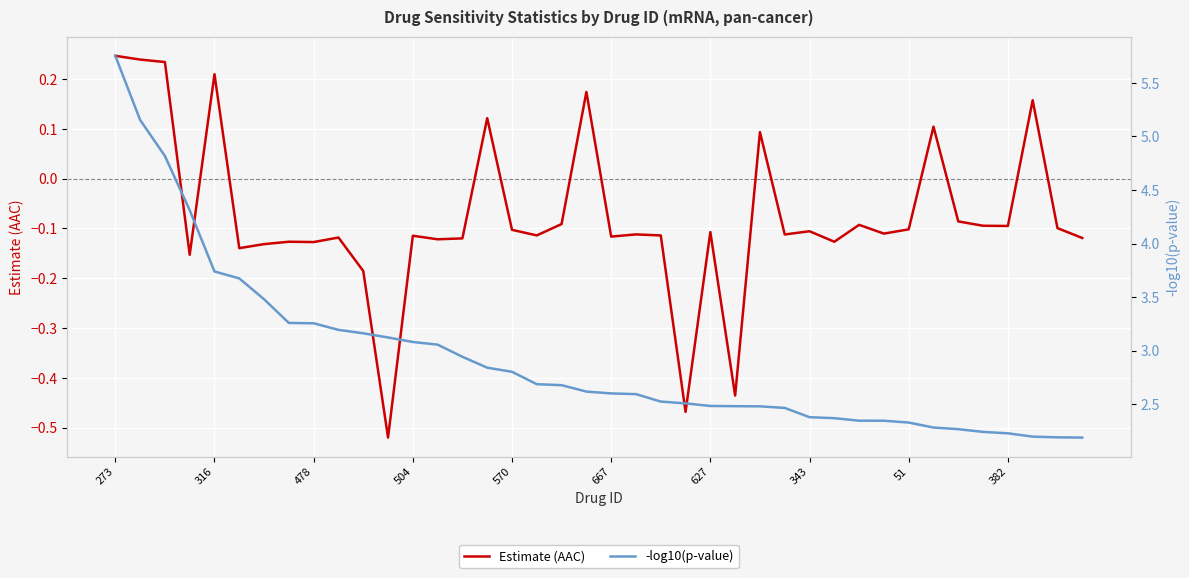

Rank the series at 570 from highest to lowest value.

-log10(p-value), Estimate (AAC)